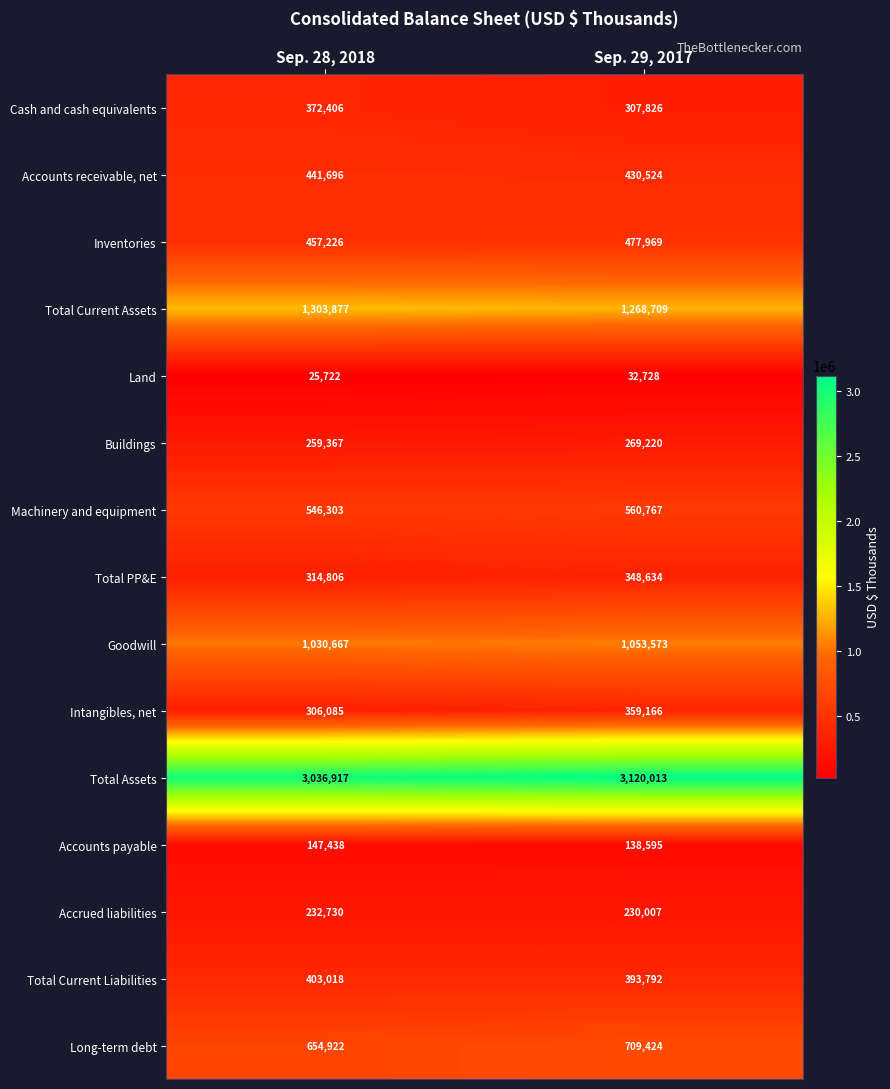

Read the Intangibles, net value at Sep. 29, 2017.

359166